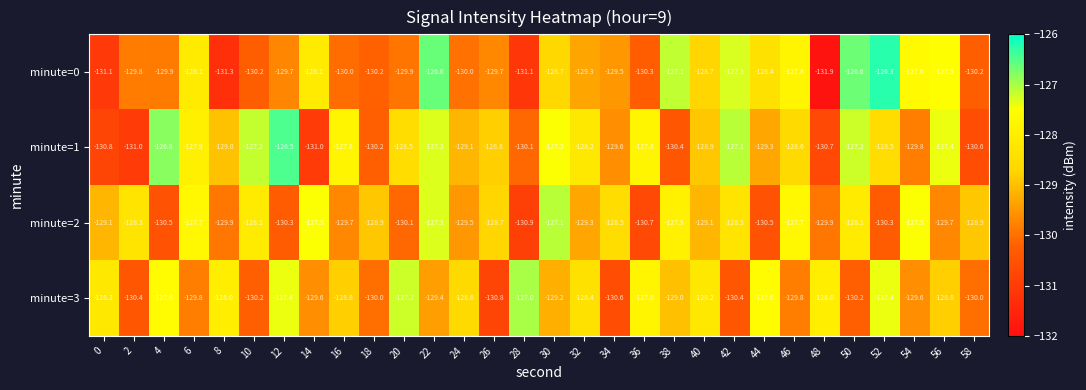

List the series in order of their peak value, lowest first.

minute=2, minute=3, minute=1, minute=0